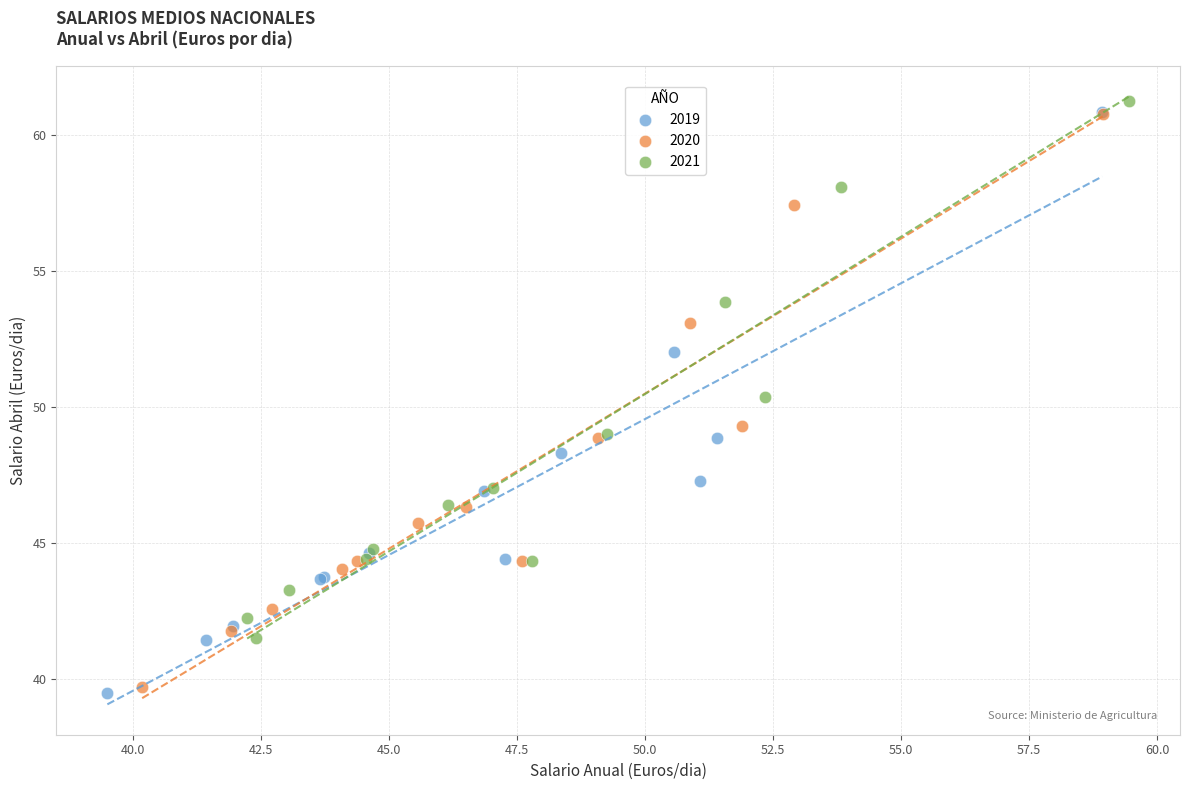

Which series contains the lowest Y value?

2019